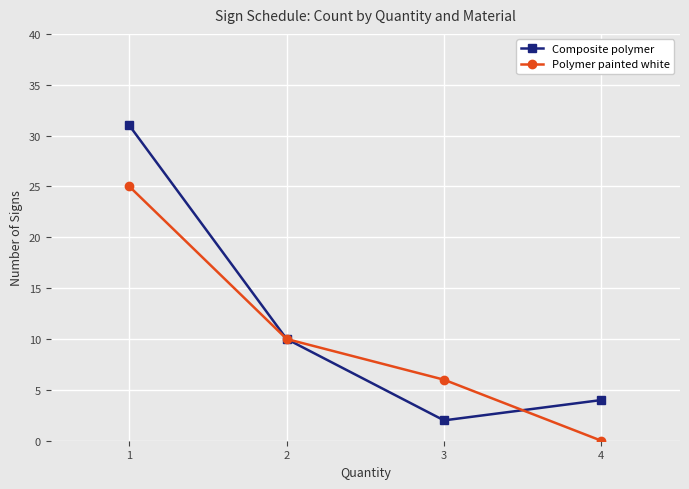

What is the value of the Composite polymer point at the 3rd from the left?

2